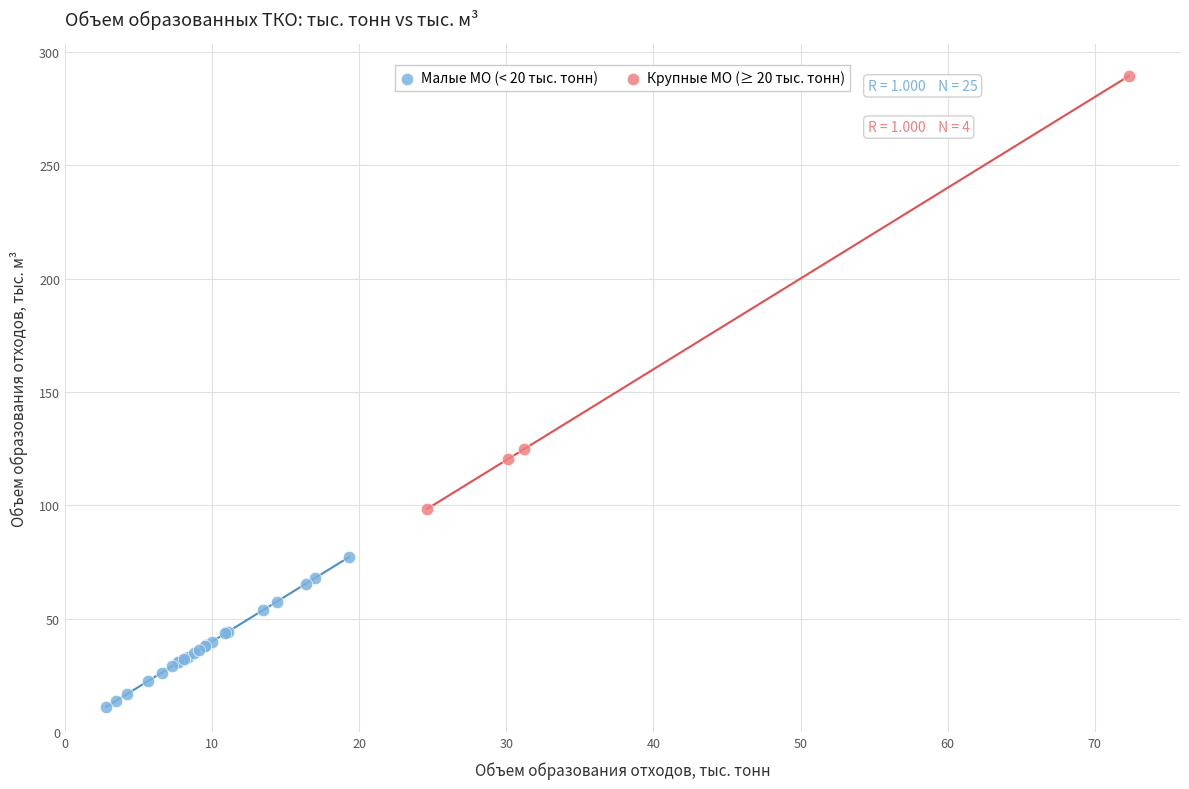

Which series reaches the minimum Y coordinate?

Малые МО (< 20 тыс. тонн)